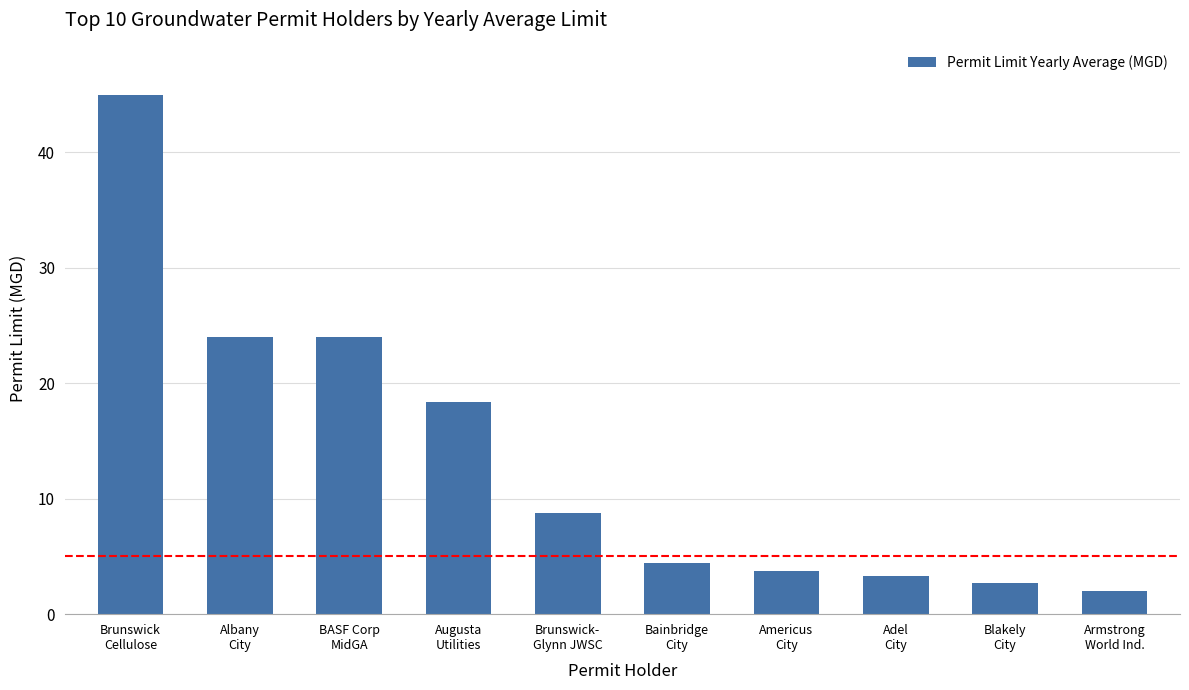

Is it true that the value at Albany
City is 24.0?

True